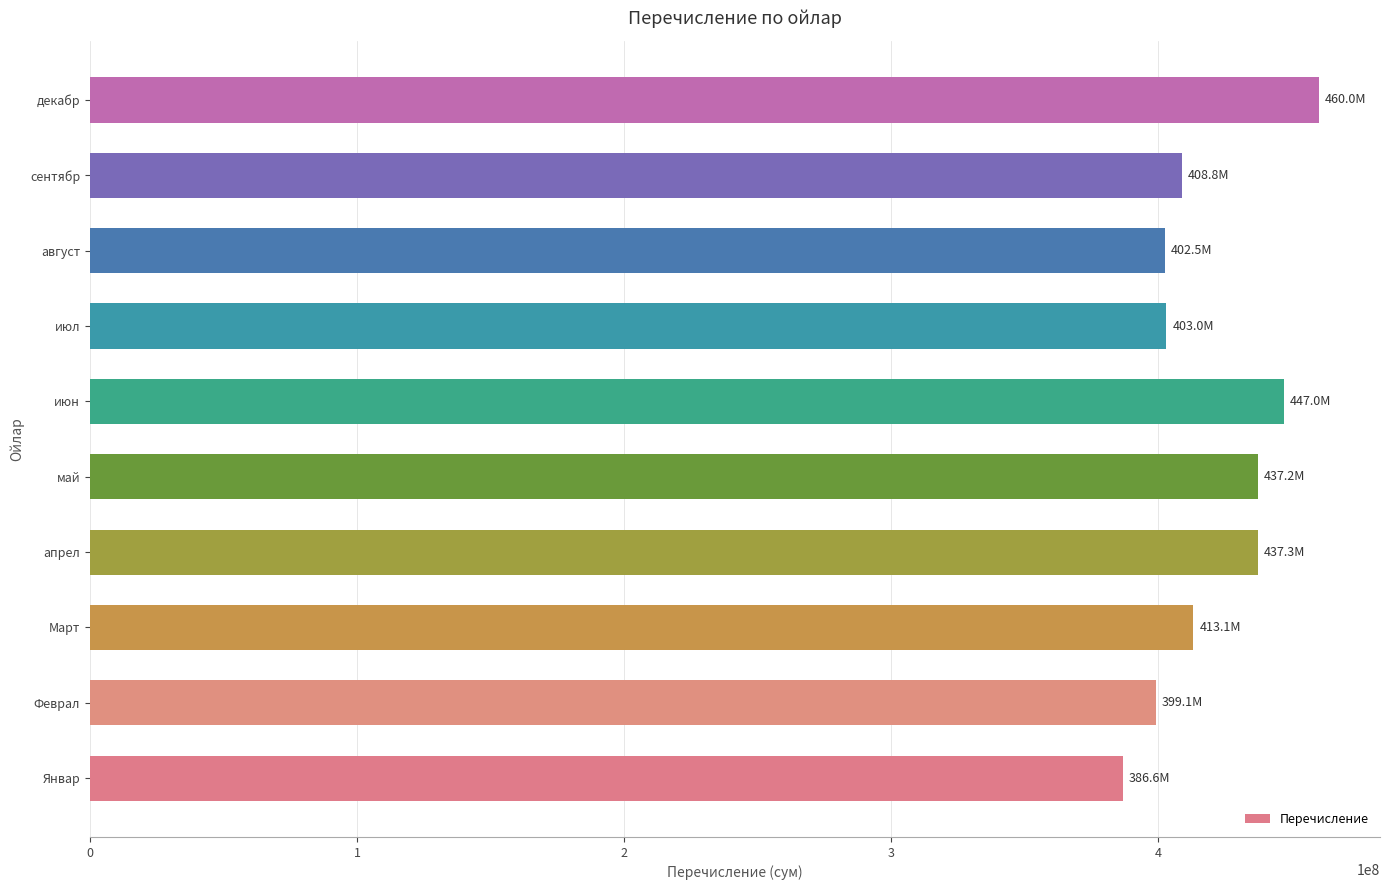

What is the approximate value at апрел?

437347509.8